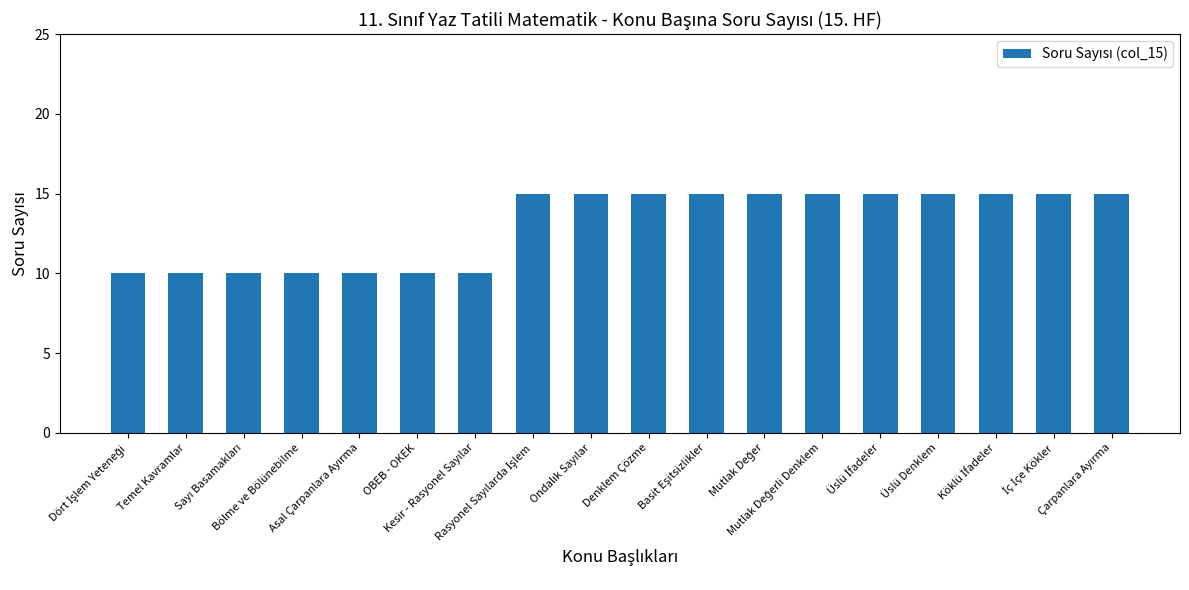

What is the difference between the second highest and second lowest values?

5